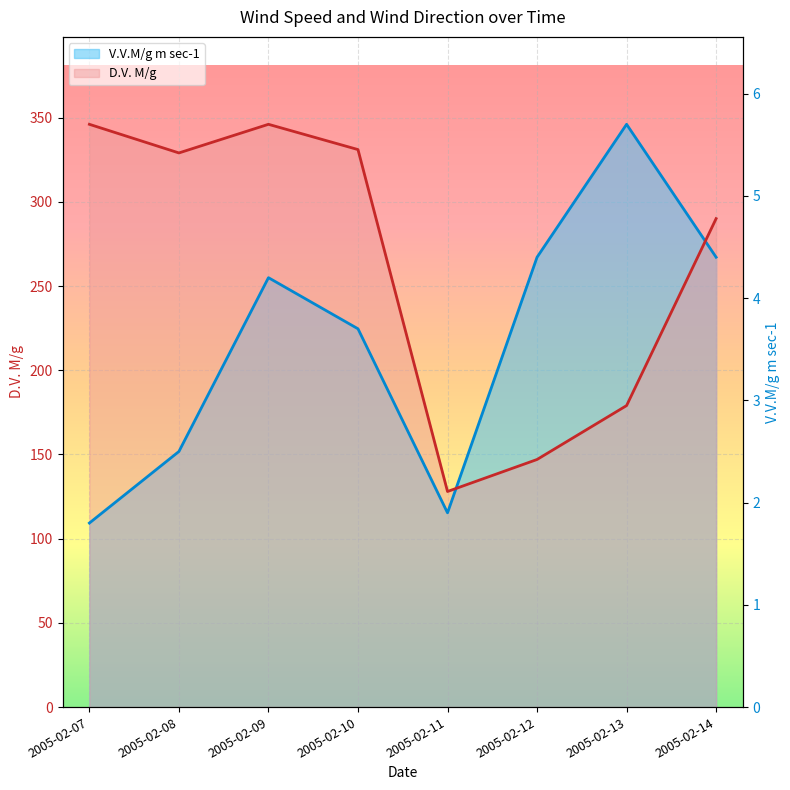

Which series ends up on top after the final intersection of V.V.M/g m sec-1 and D.V. M/g?

D.V. M/g